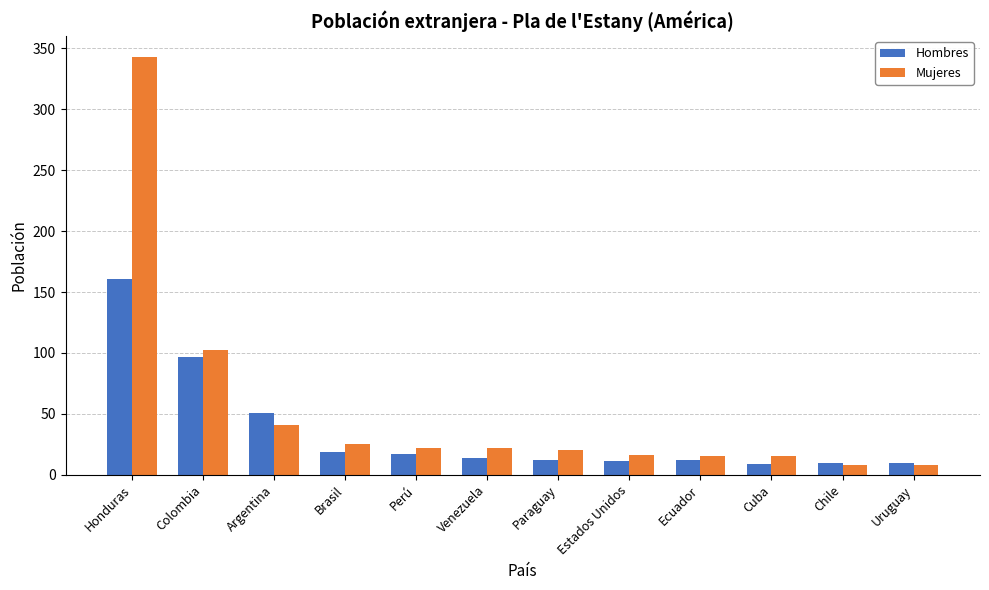

Which series changed the most between Honduras and Estados Unidos?

Mujeres